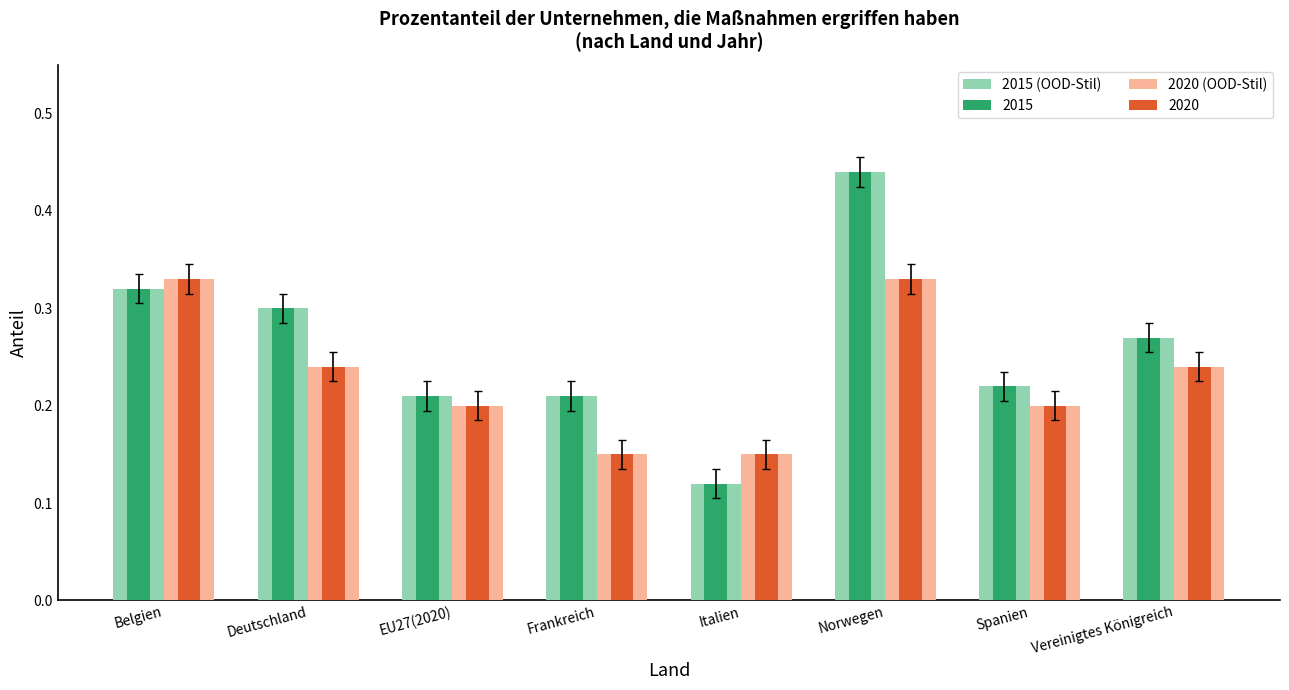

Which category has the lowest value across all series?

Italien